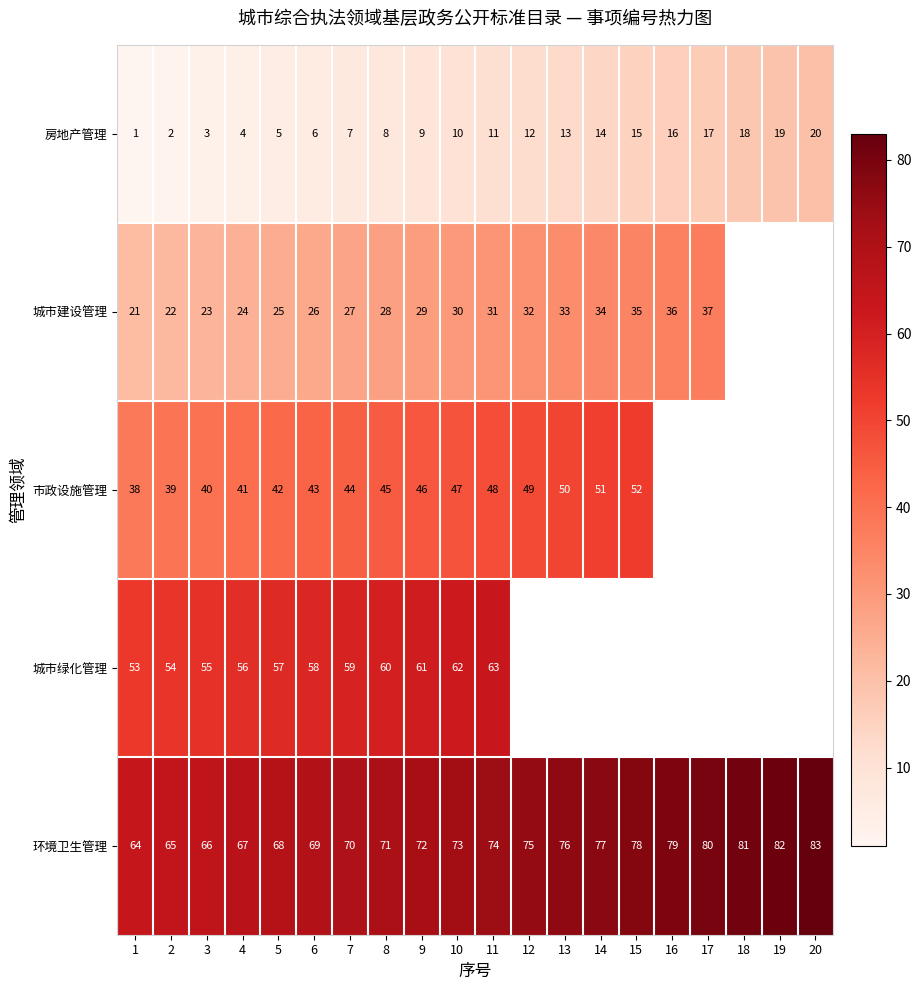

What is the difference between the maximum and minimum values in the 环境卫生管理 series?

19